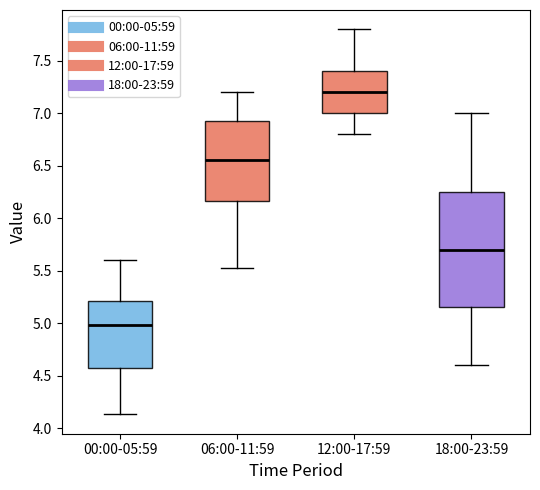

Reading left to right, transcribe this box plot: for each box, give where its median line is, the range the box spans, and where its two whiskers end, as read against the y-axis. The values are not printed on the chart, so give them approximately, as read against the axis.

00:00-05:59: median 5.00, box 4.60 to 5.20, whiskers 4.15 to 5.60
06:00-11:59: median 6.55, box 6.15 to 6.95, whiskers 5.55 to 7.20
12:00-17:59: median 7.20, box 7.00 to 7.40, whiskers 6.80 to 7.80
18:00-23:59: median 5.70, box 5.15 to 6.25, whiskers 4.60 to 7.00